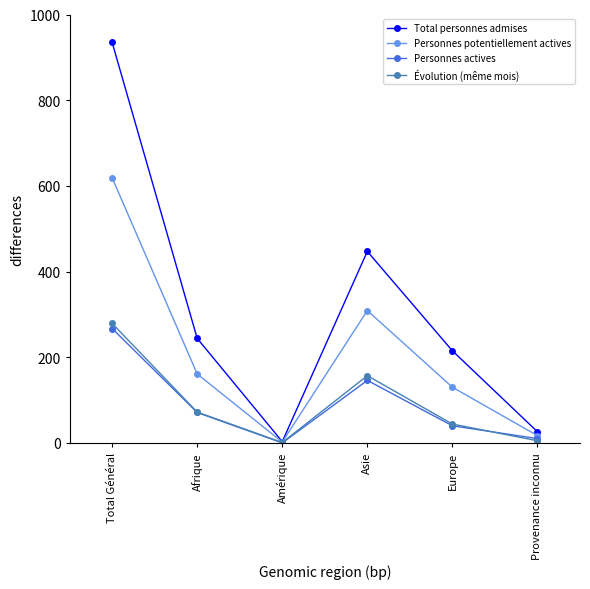

Which series changed the most between Europe and Provenance inconnu?

Total personnes admises